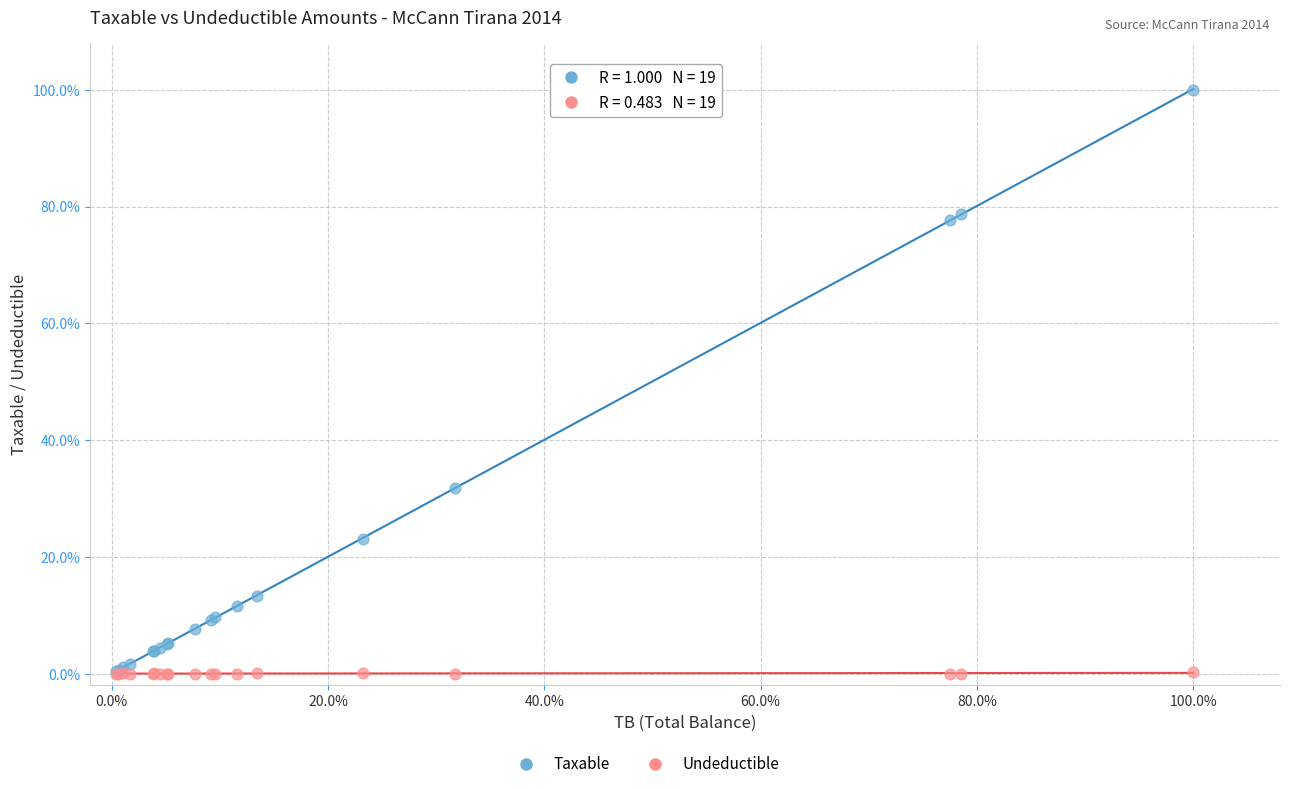

Which series has the largest Y range (max minus min)?

Taxable